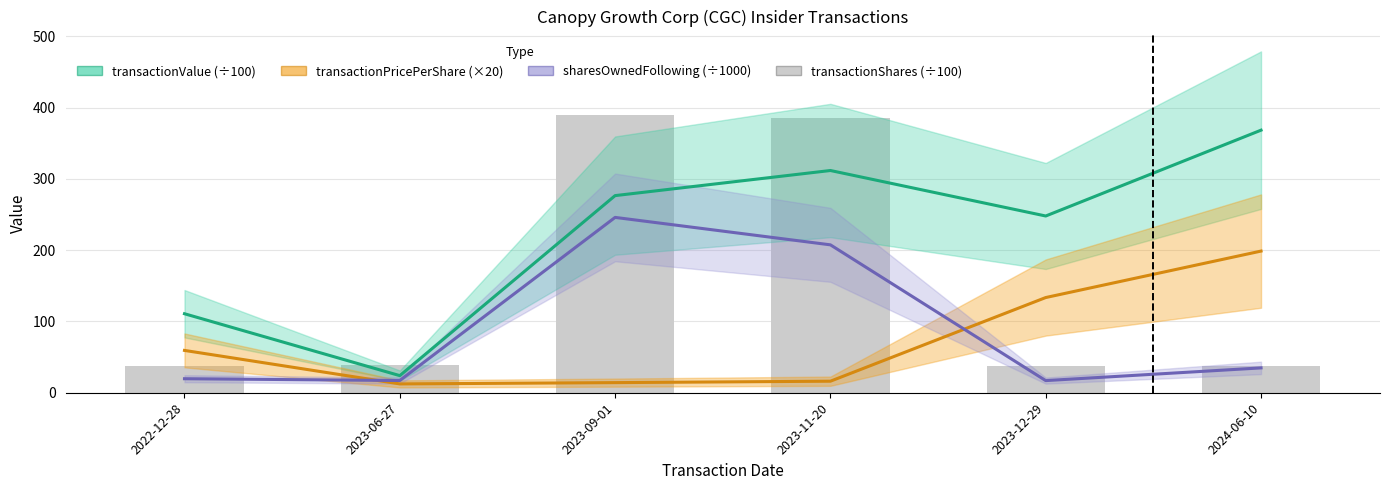

What is the label of the 6th bar from the left?

2024-06-10